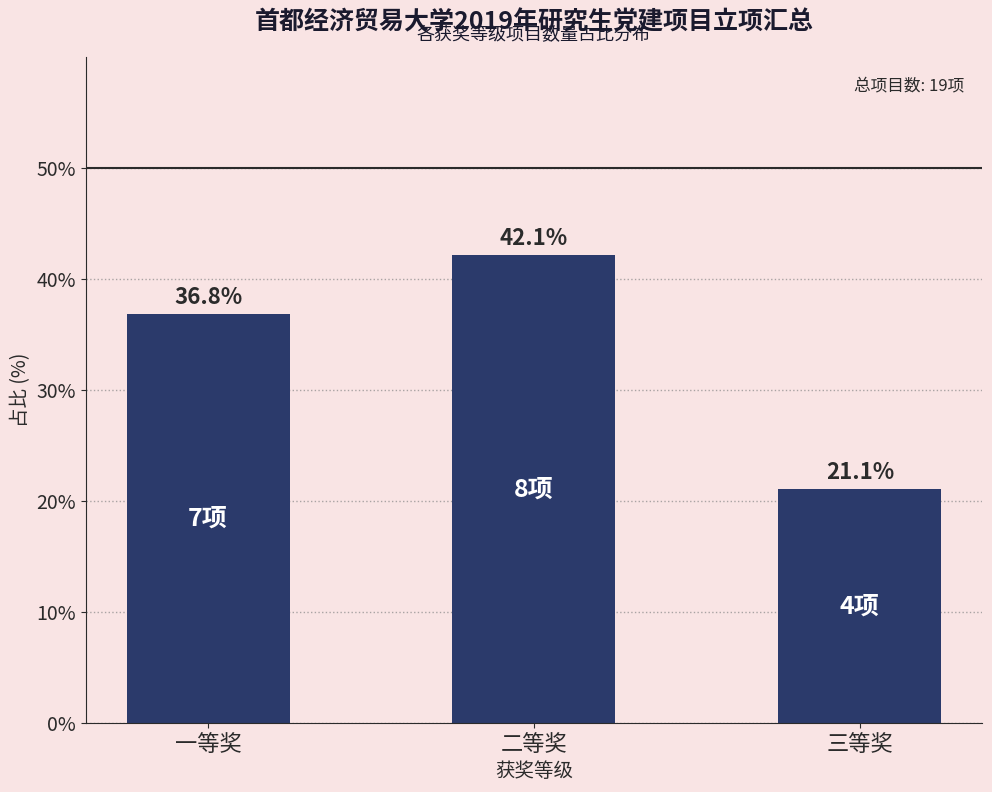

What value does the data have at 一等奖?

36.8